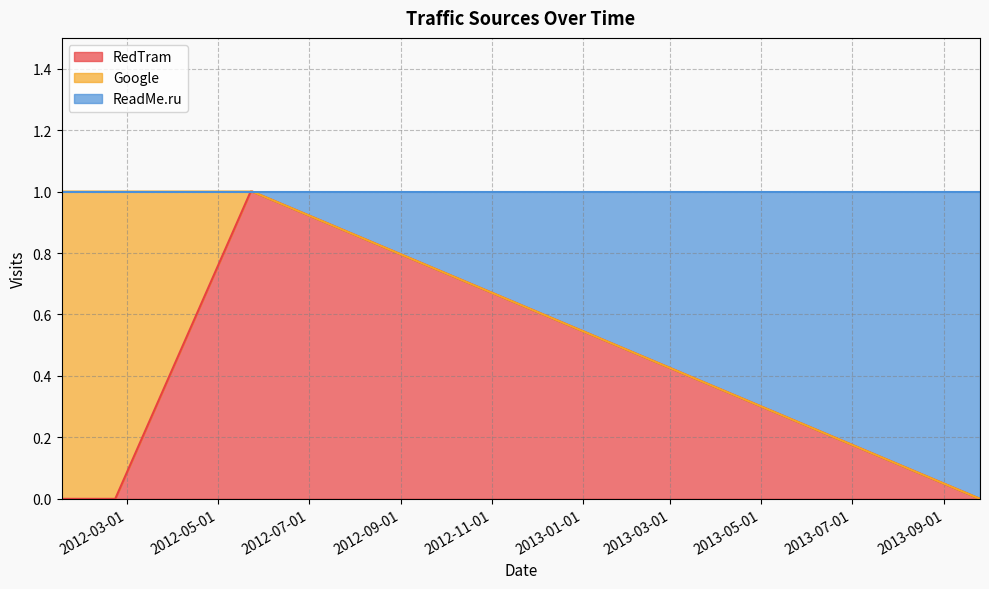

What is the sum of the RedTram values at 2012-05-23 and 2012-01-17?

1